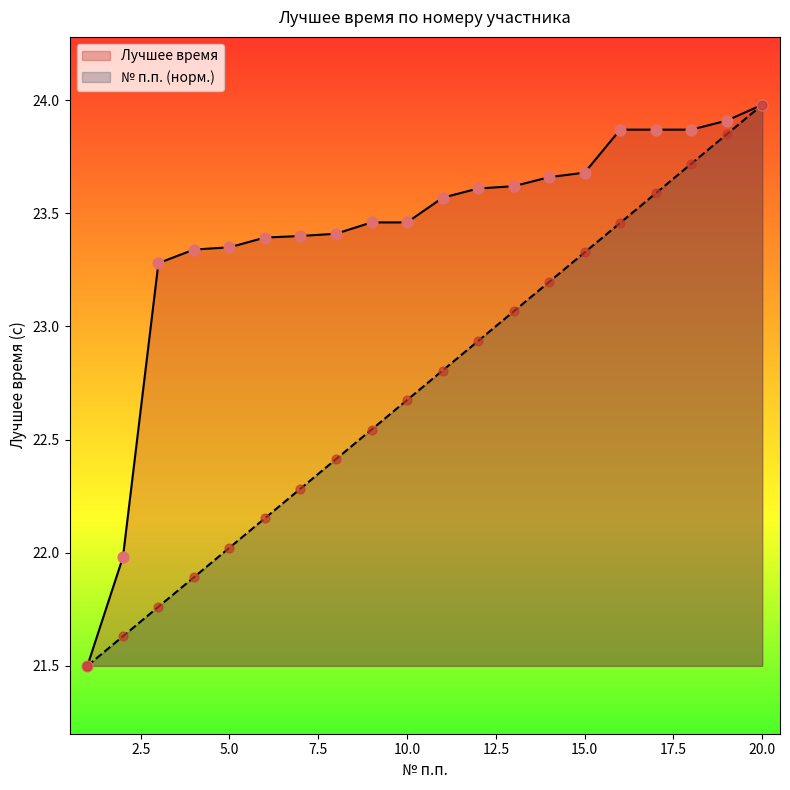

At which category is the sum across all series the highest?

20.0